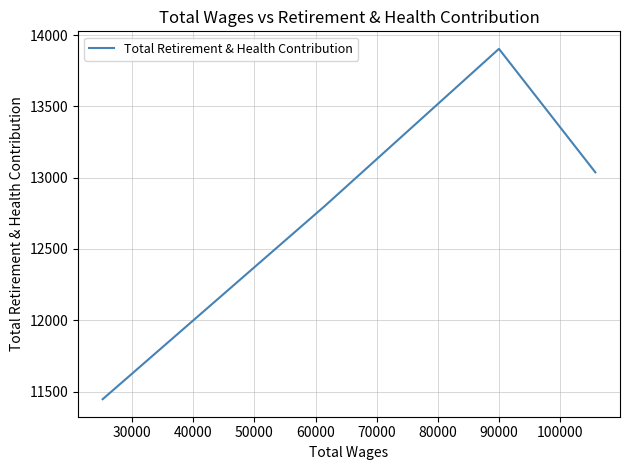

How many lines are shown in the chart?

1